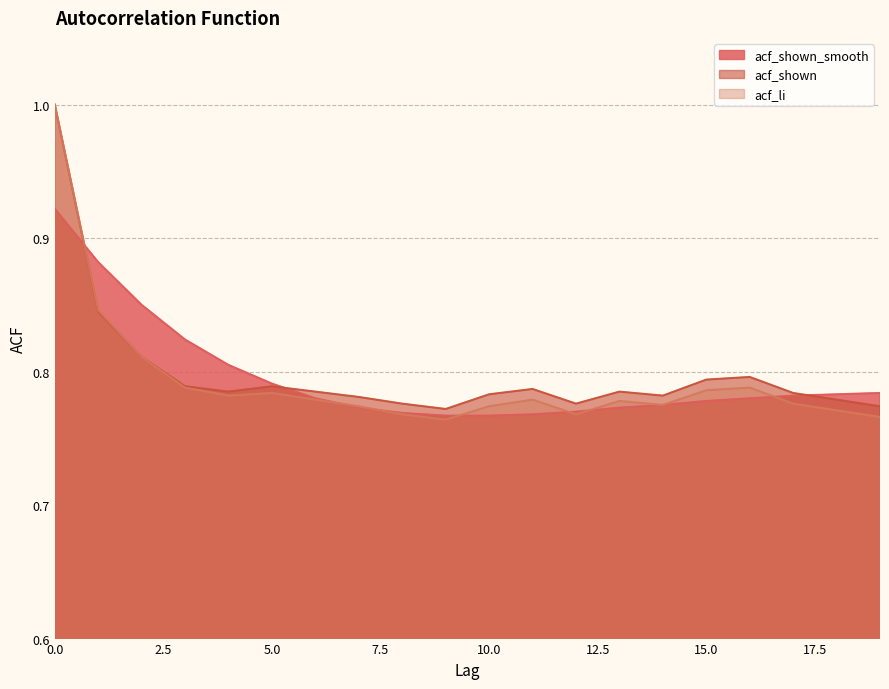

How many lines are shown in the chart?

3